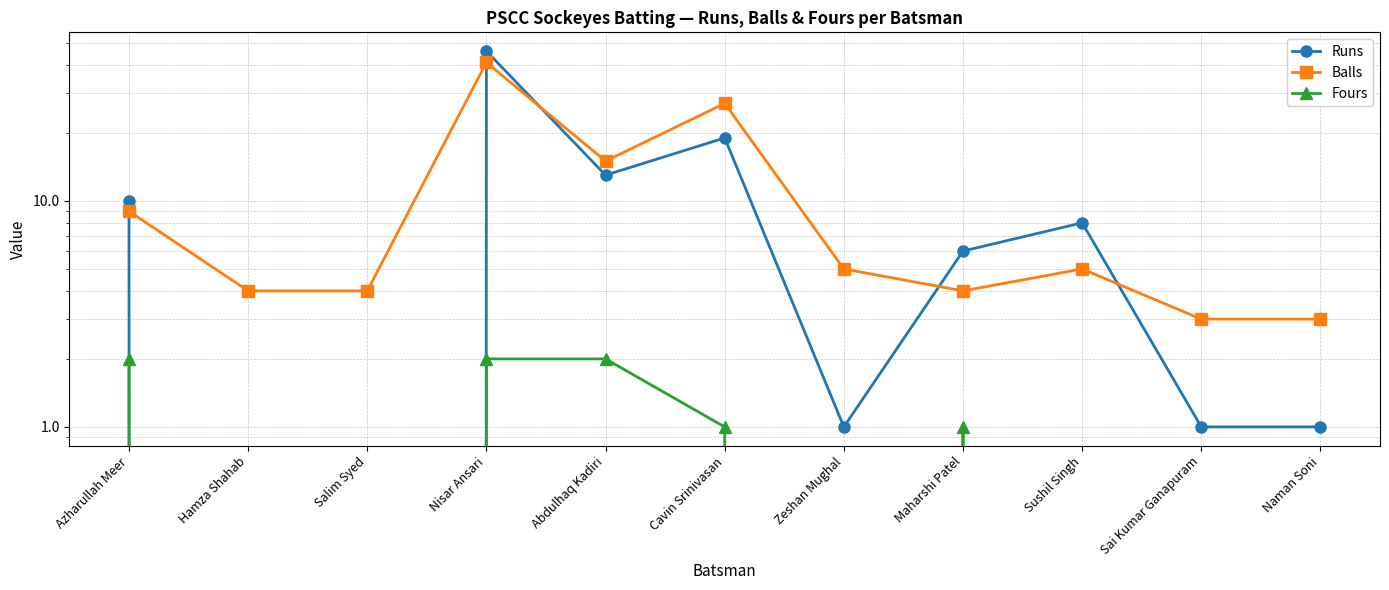

At which category does the chart reach its peak across all series?

Nisar Ansari